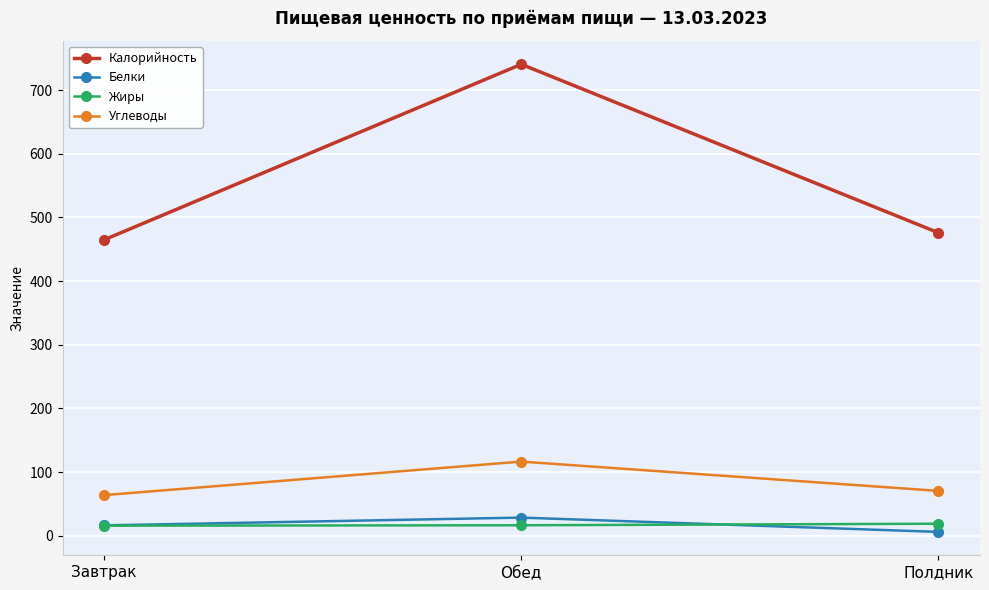

Is it true that Калорийность equals 740.5 at Обед?

True